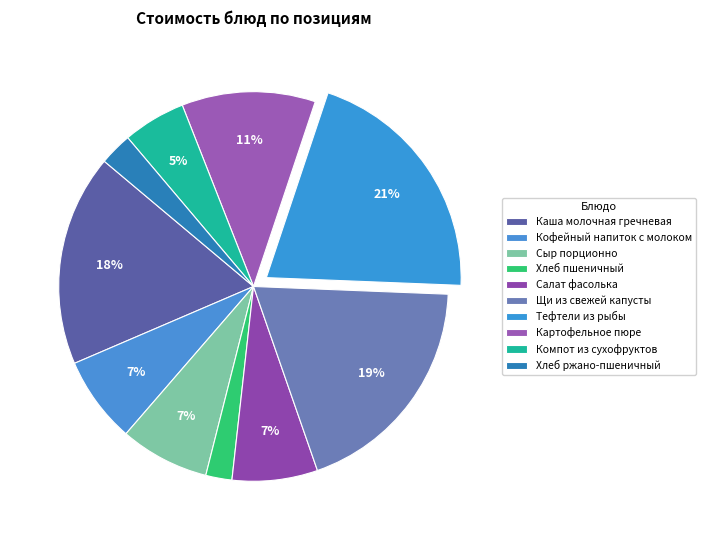

How many slices are in this pie chart?

10